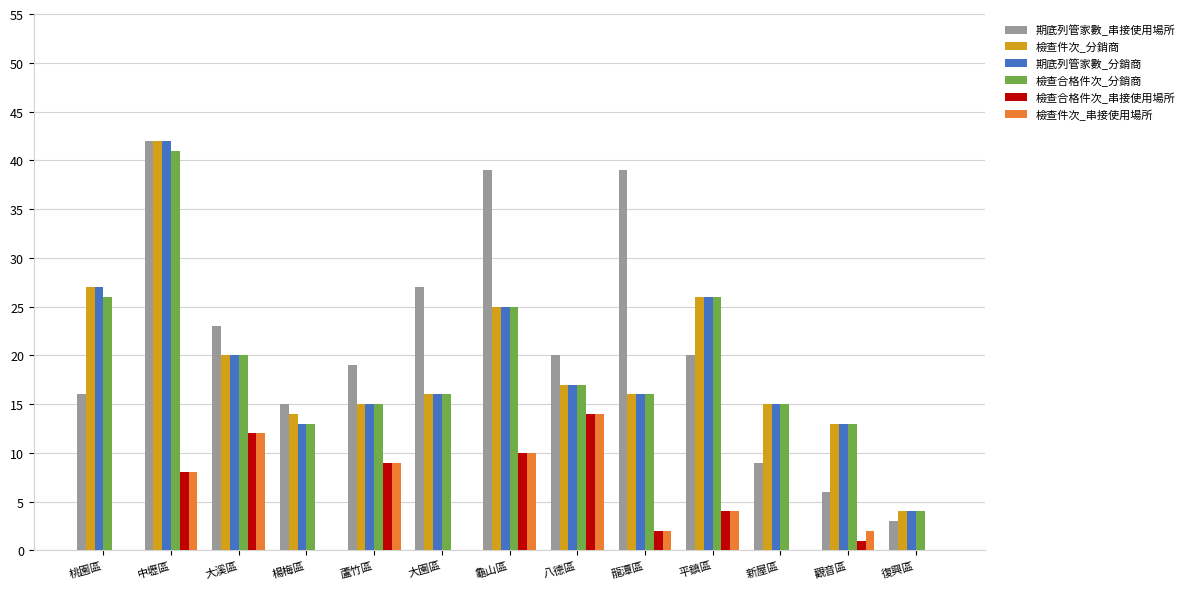

At which category does the chart reach its peak across all series?

中壢區